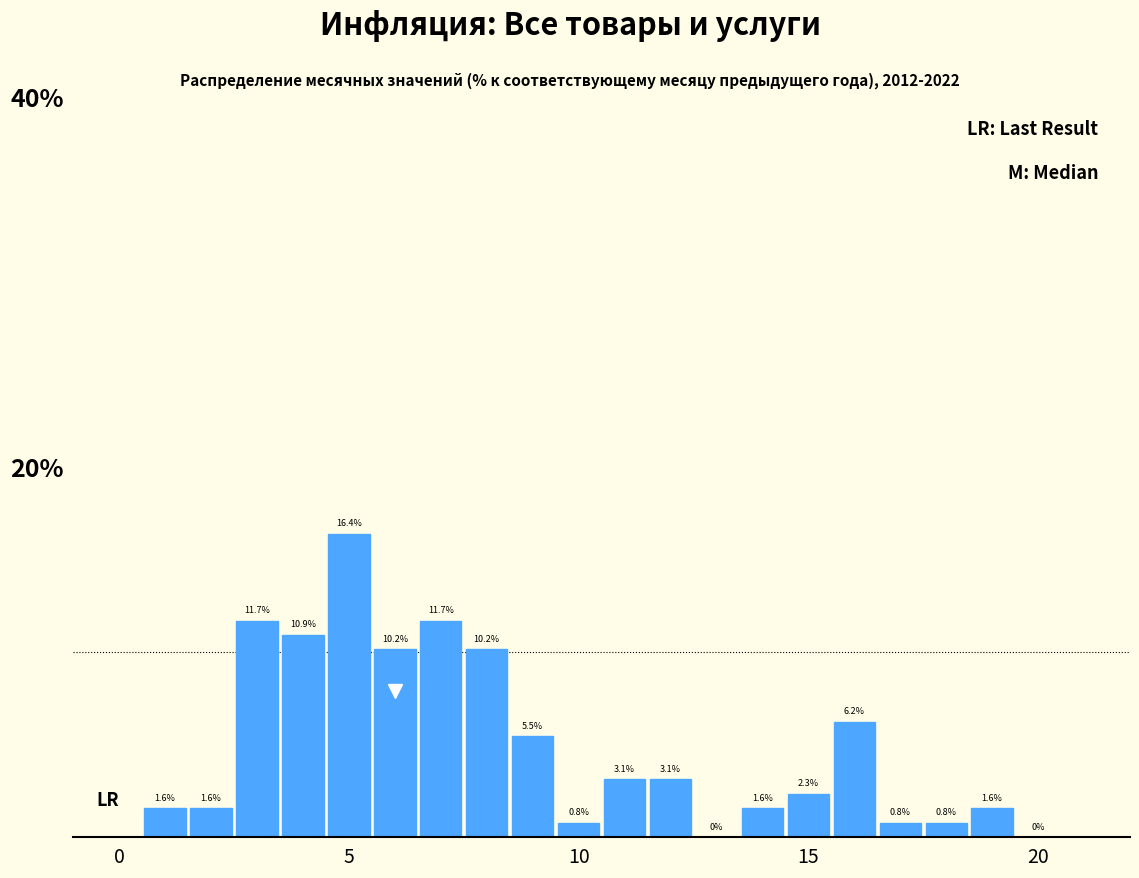

Around what value on the x-axis is the tallest bar? Give the approximate position of its centre, as read against the axis.

5.0